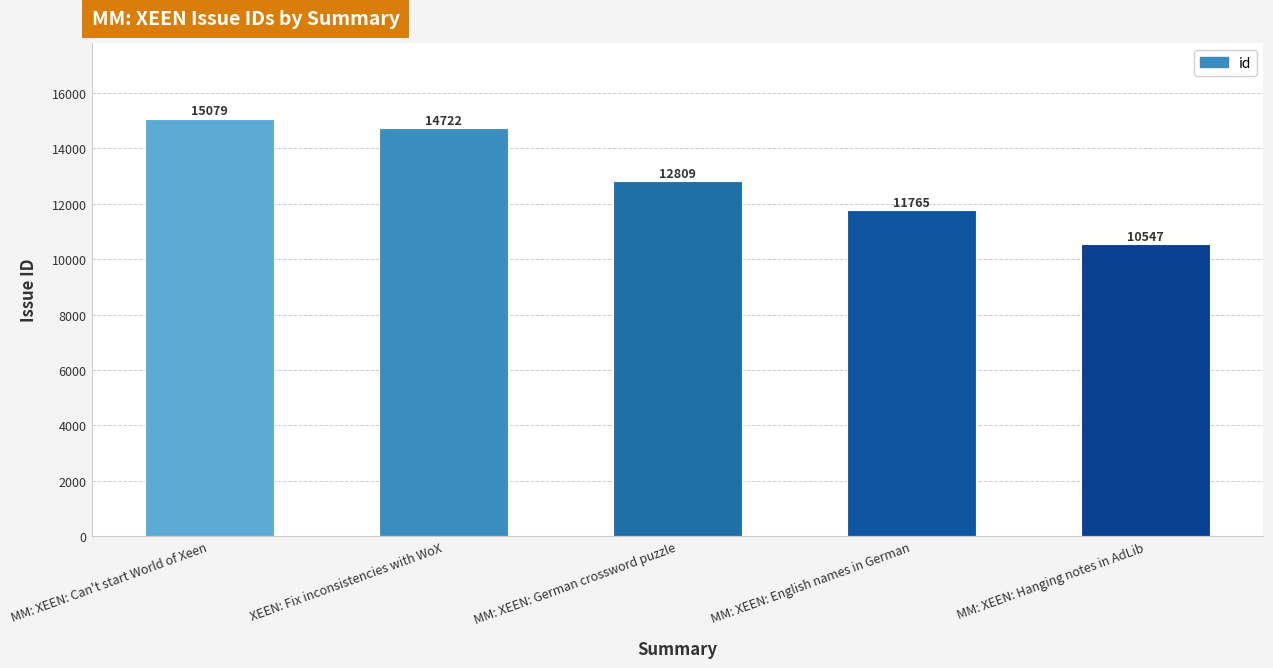

Reading left to right, what are all the values shown in this chart?

MM: XEEN: Can't start World of Xeen=15079	XEEN: Fix inconsistencies with WoX=14722	MM: XEEN: German crossword puzzle=12809	MM: XEEN: English names in German=11765	MM: XEEN: Hanging notes in AdLib=10547